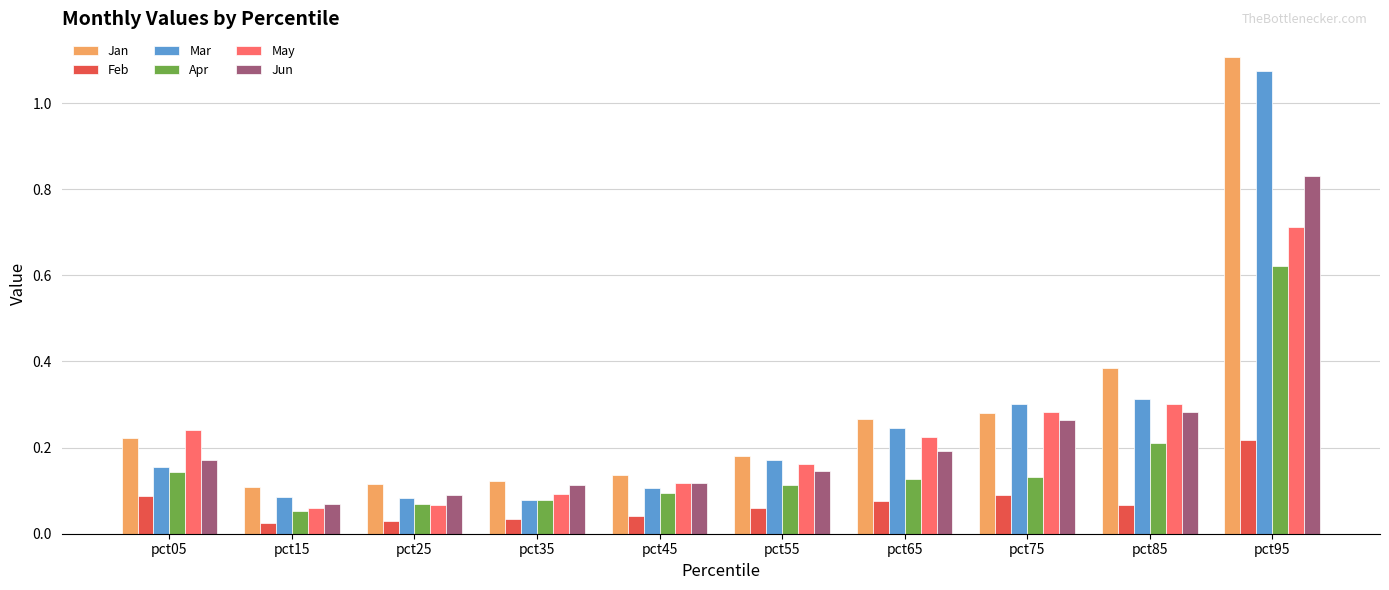

What is the sum of all Mar values?

2.6